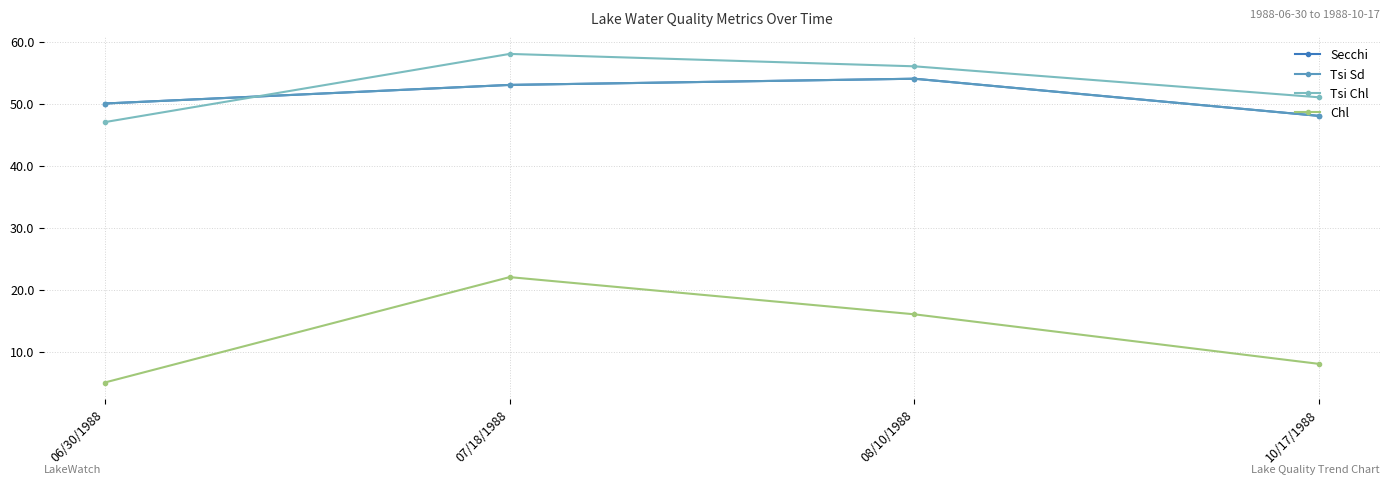

Which category has the highest value across all series?

07/18/1988